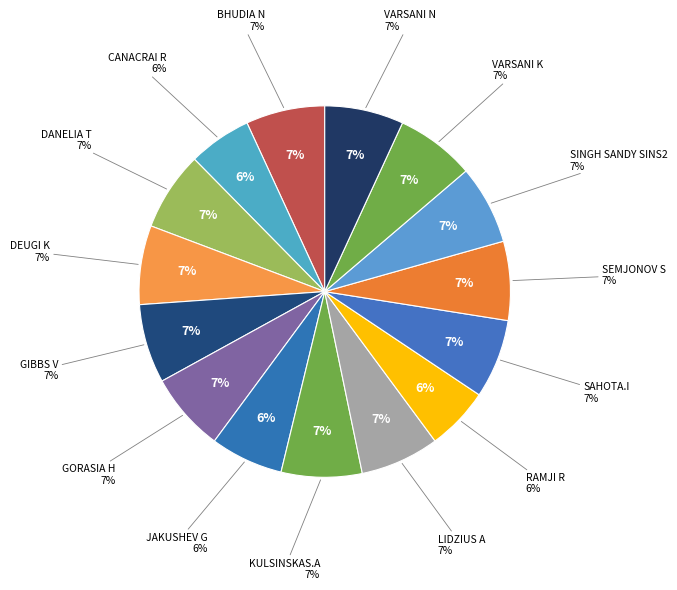

Combined, what portion of the pie is RAMJI R and BHUDIA N?

12.4%